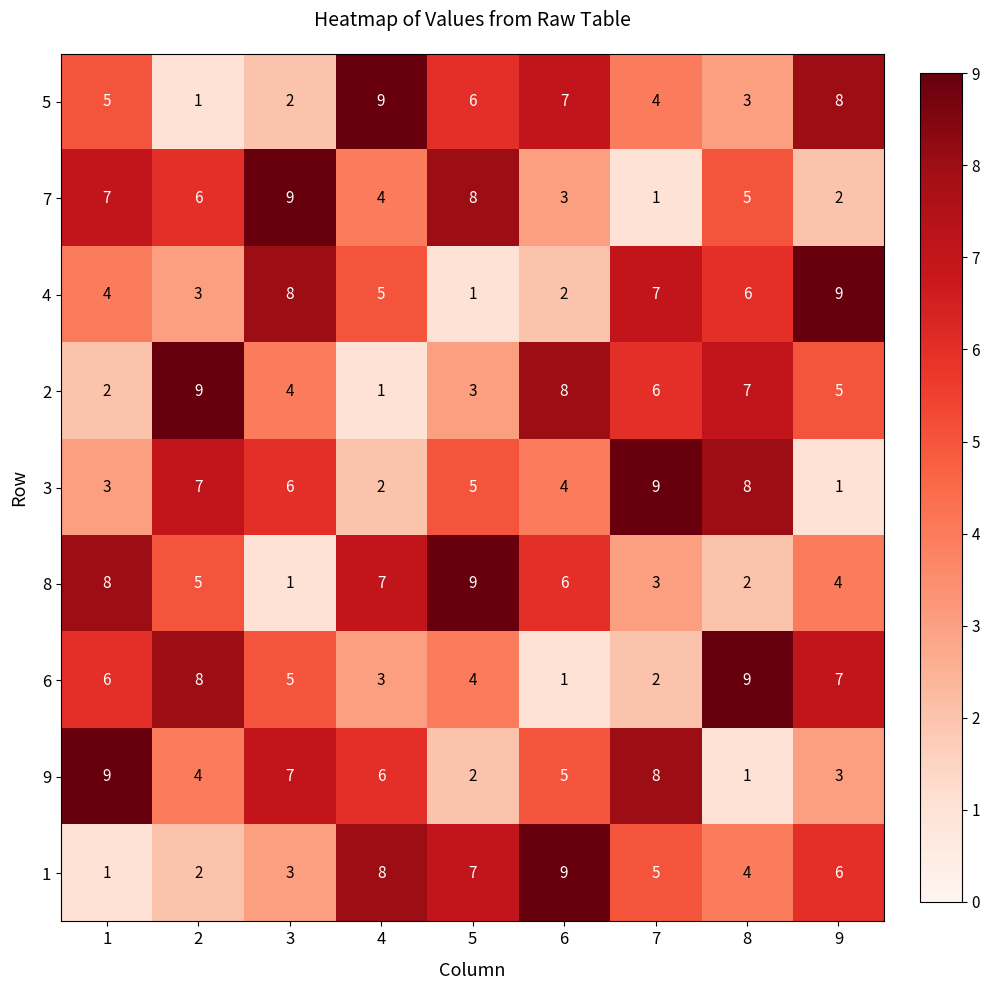

How many values in the 3 series are below 5?

4